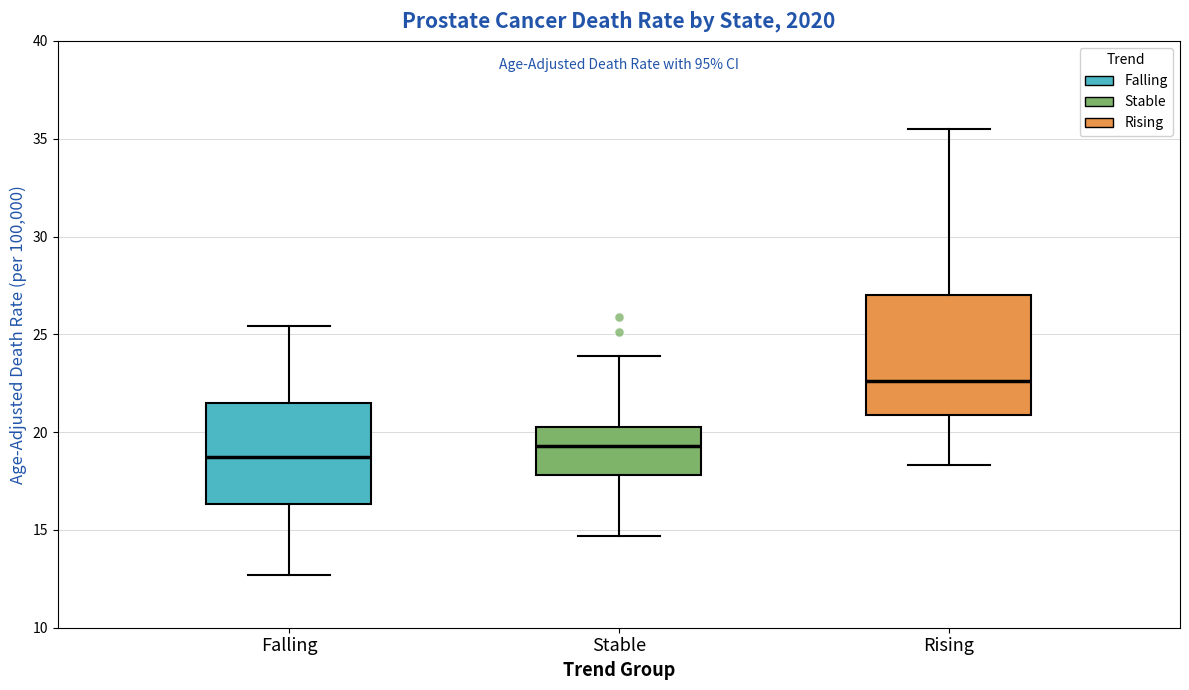

Which box has the lowest median line?

Falling